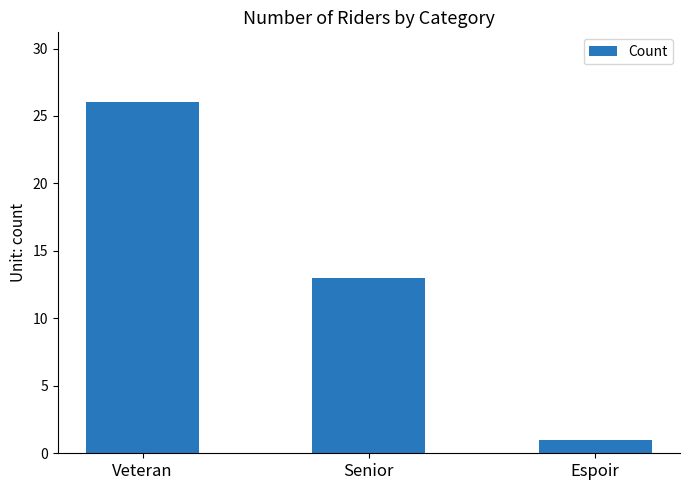

The value at Espoir is 1. True or false?

True